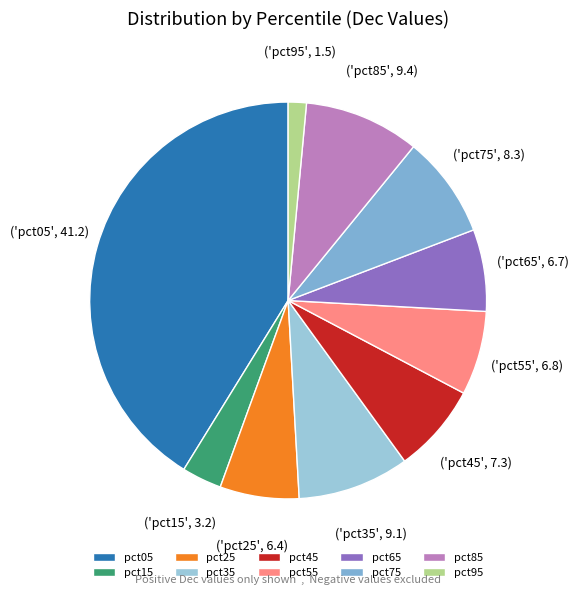

Which slice is the smallest?

pct95